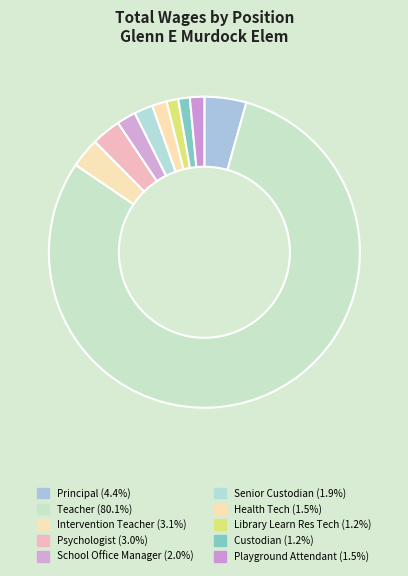

Which category has the biggest portion of the pie?

Teacher